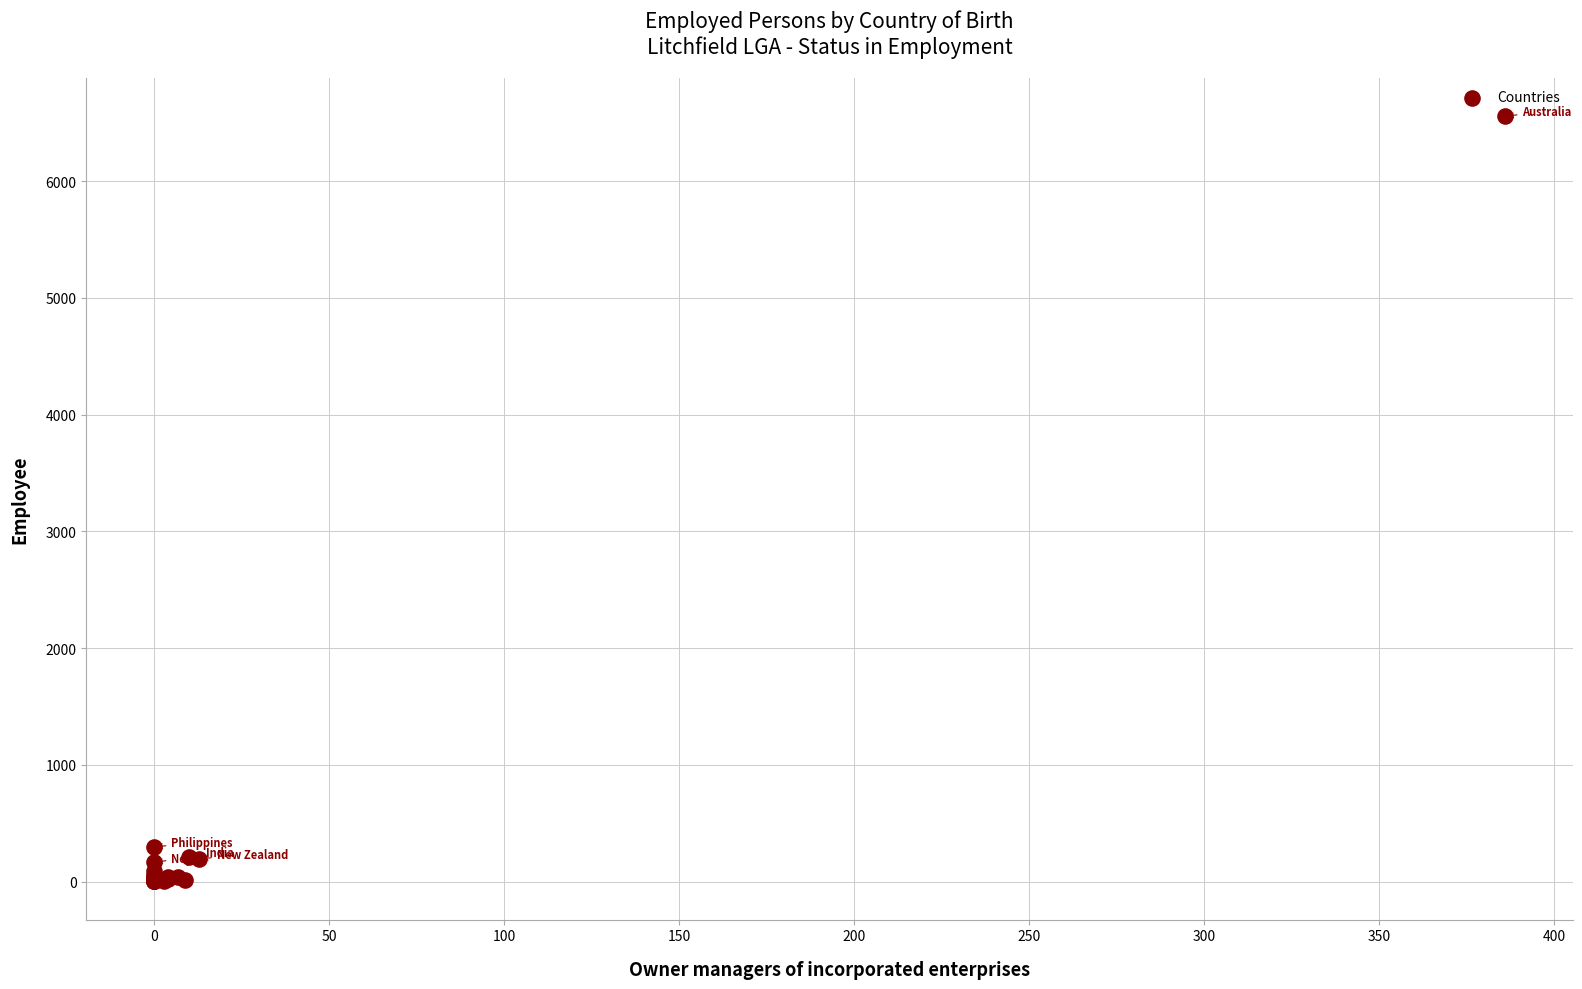

What Y value in the scatter plot is closest to 3280?

299